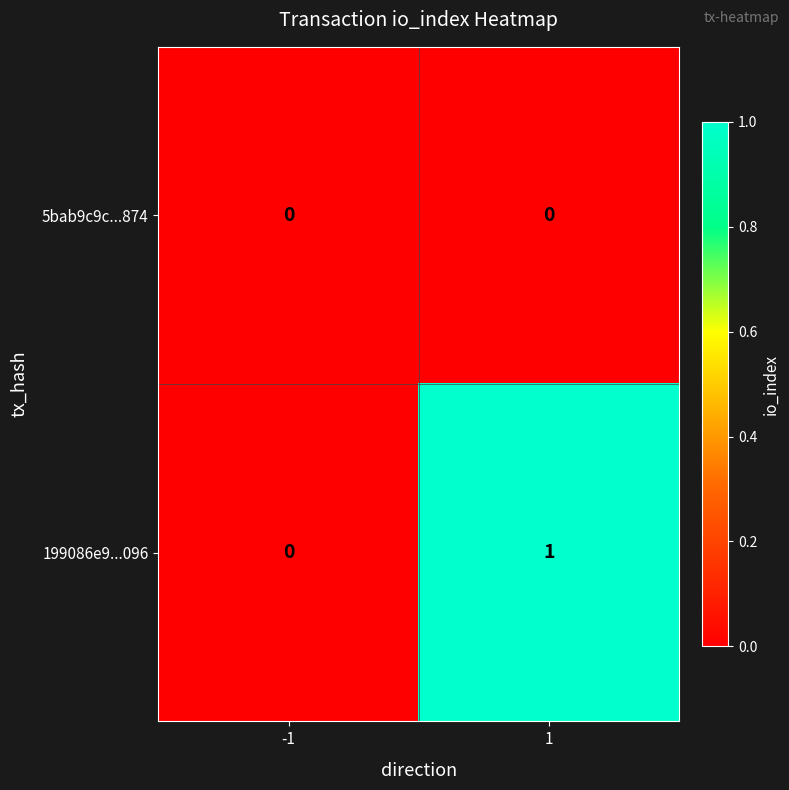

Reading right to left, list all the values displayed in this chart.

5bab9c9c...874: 0	0
199086e9...096: 1	0